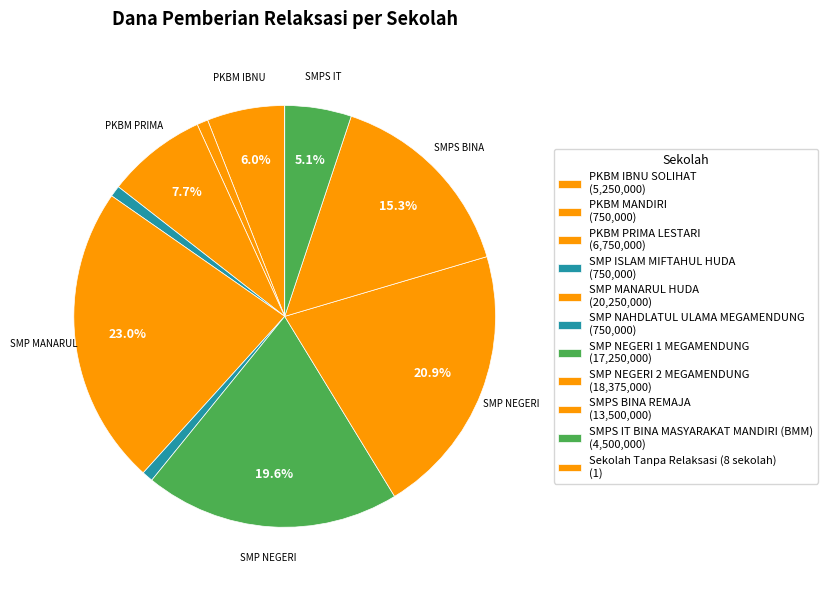

Which category has the biggest portion of the pie?

SMP MANARUL HUDA